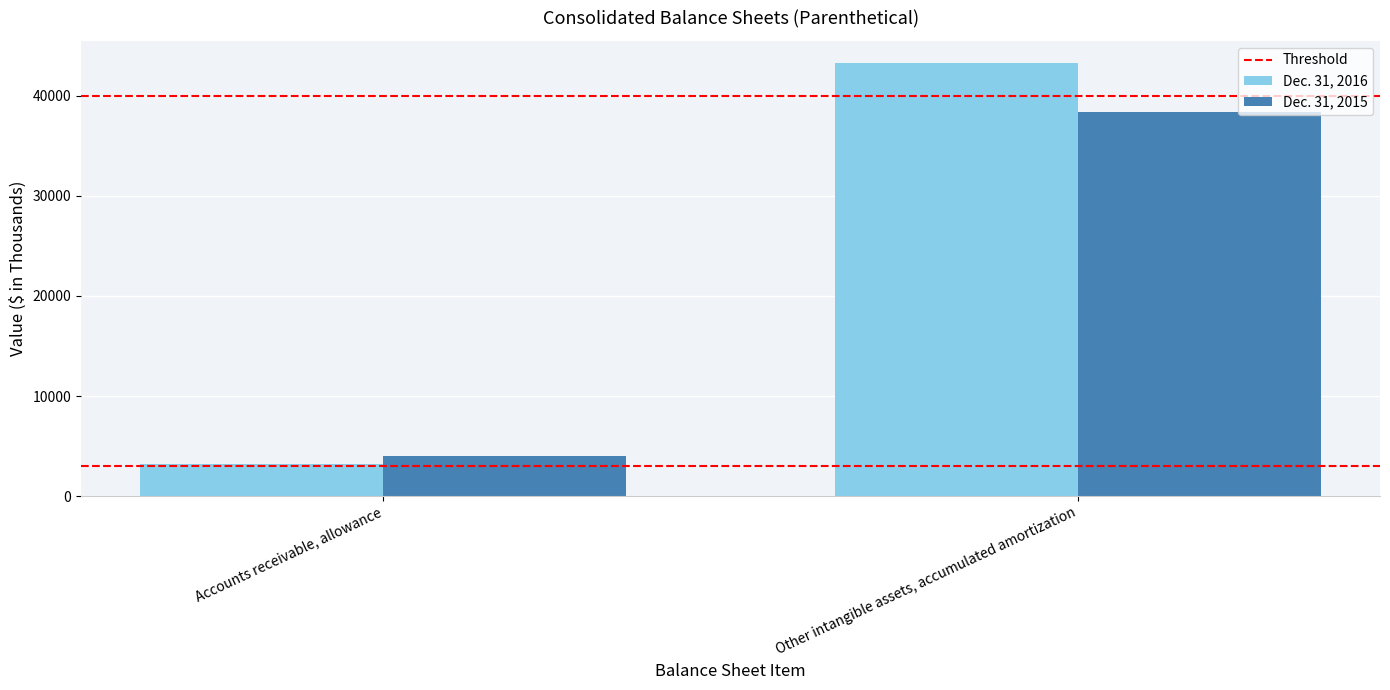

At which category does the chart reach its minimum across all series?

Accounts receivable, allowance